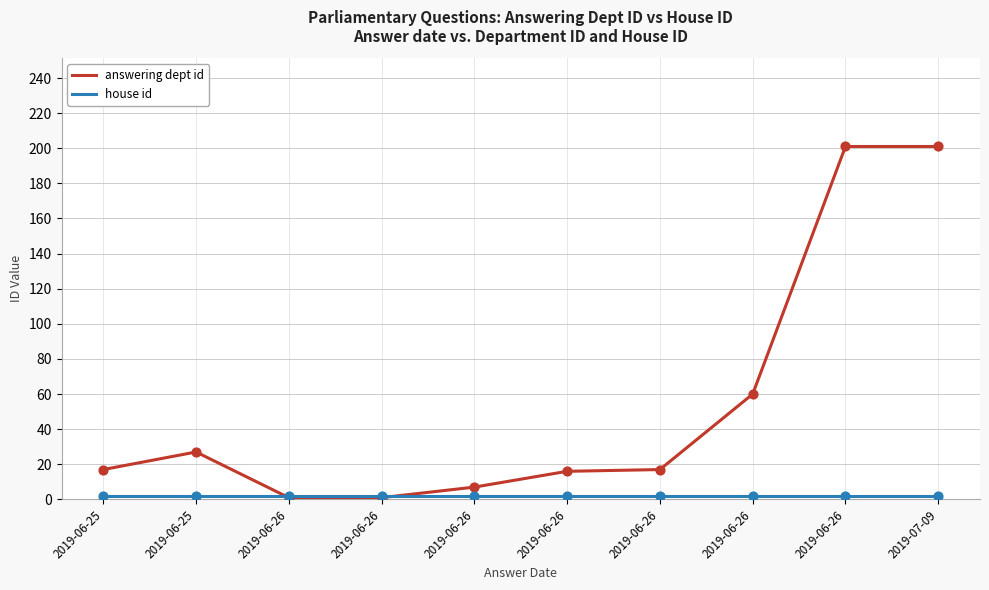

How many lines are shown in the chart?

2